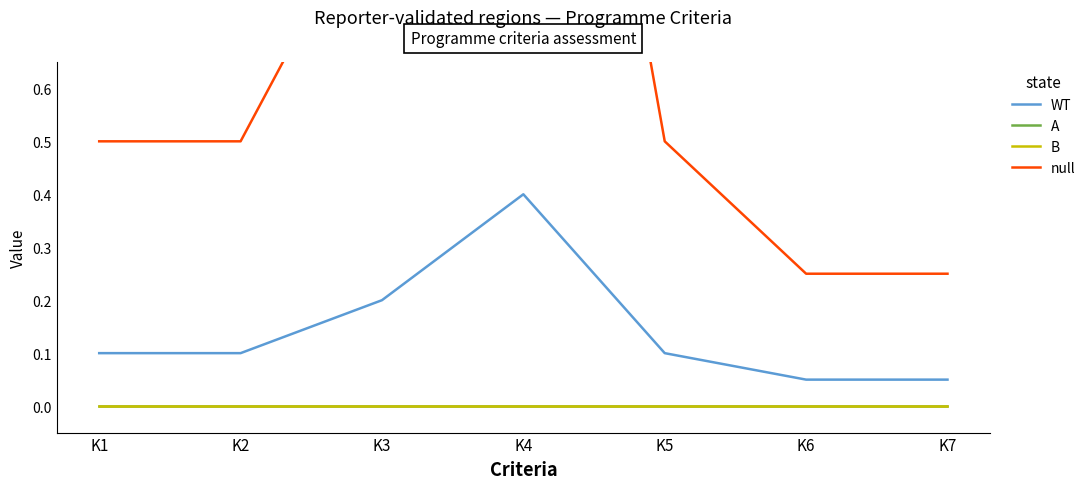

Which has a higher value, K2 or K4?

K4